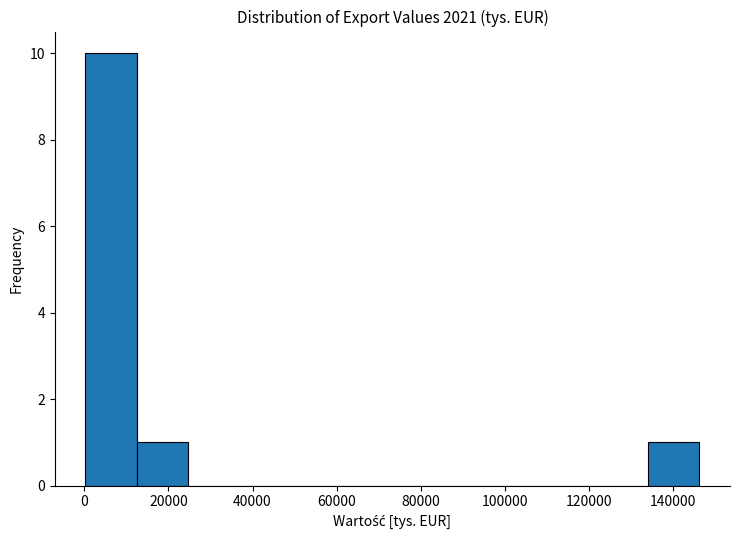

Reading left to right, transcribe this chart: for each bar, give the range it covers on the x-axis and its height. Neither the bar edges nor the heights are printed on the chart, so give them approximately, as read against the axes.

0 to 12000: 10
12000 to 24000: 1
24000 to 36000: 0
36000 to 48000: 0
48000 to 62000: 0
62000 to 74000: 0
74000 to 86000: 0
86000 to 98000: 0
98000 to 110000: 0
110000 to 122000: 0
122000 to 134000: 0
134000 to 146000: 1